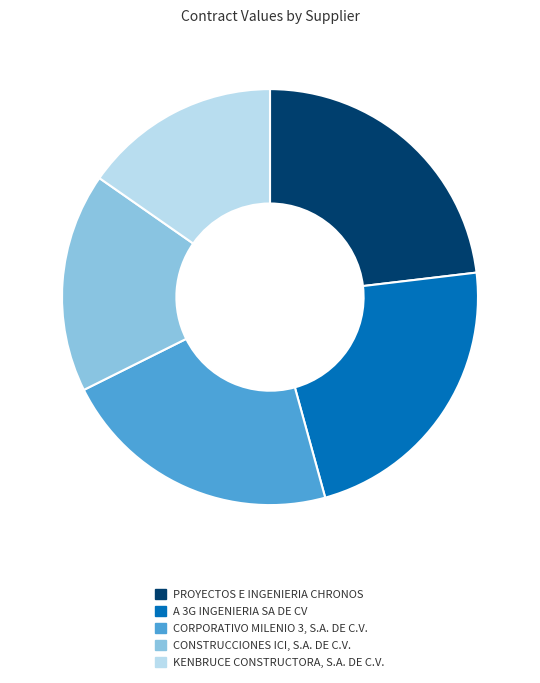

Does CORPORATIVO MILENIO 3, S.A. DE C.V. account for over 50% of the chart?

No